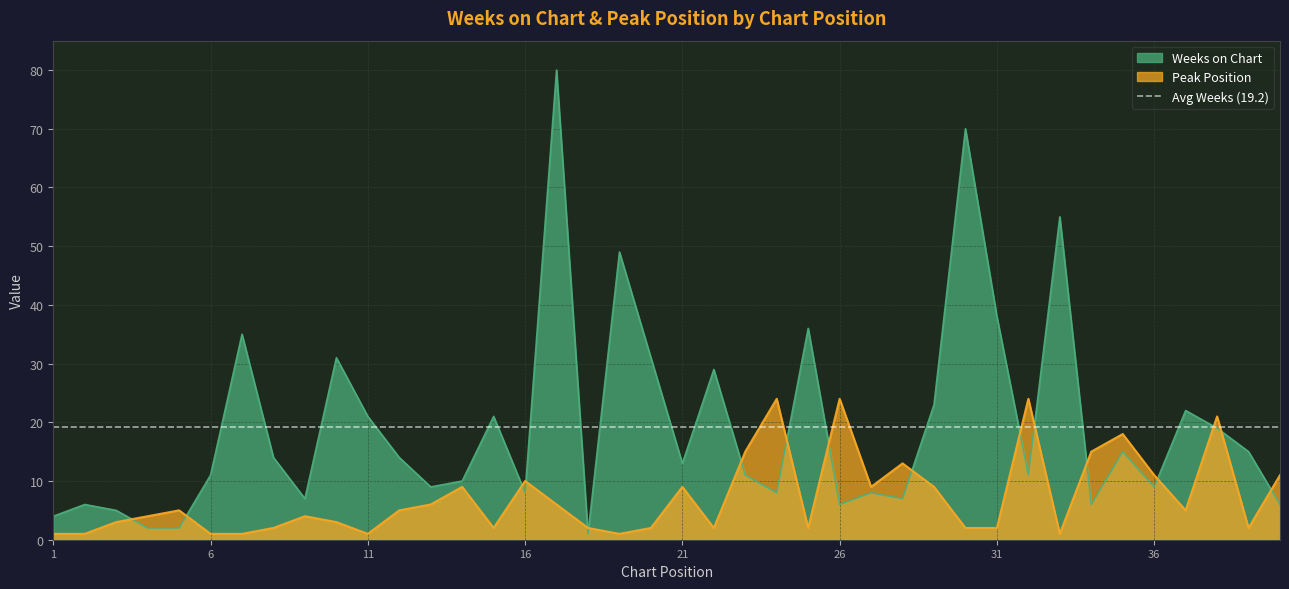

What is the maximum value shown in the chart?

80